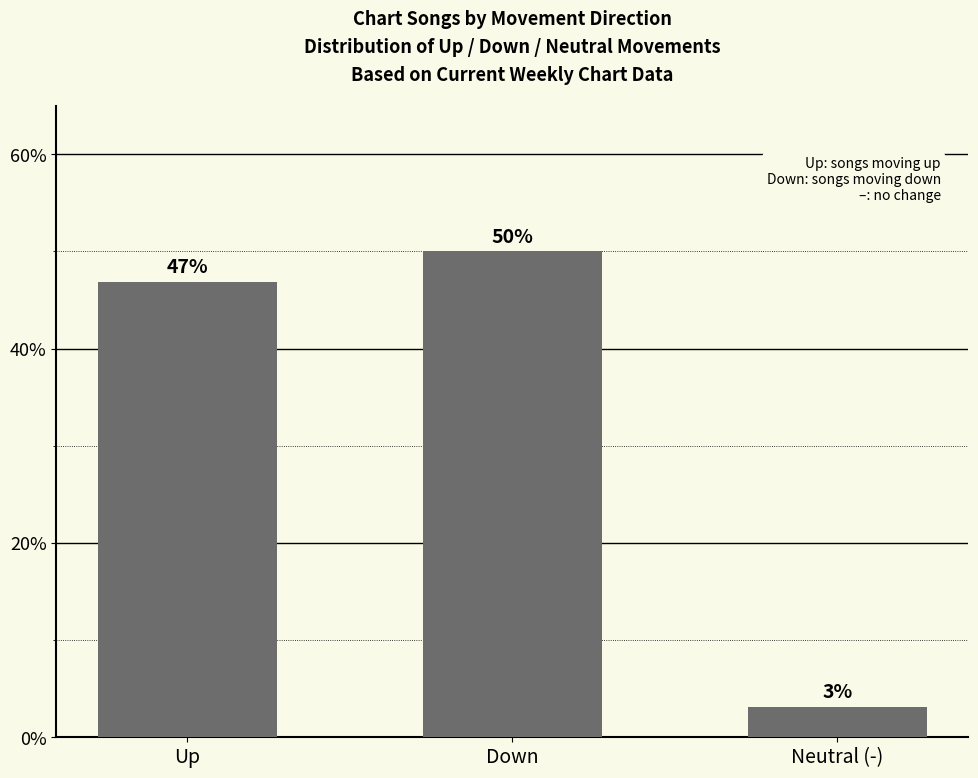

What is the greatest value displayed?

50.0